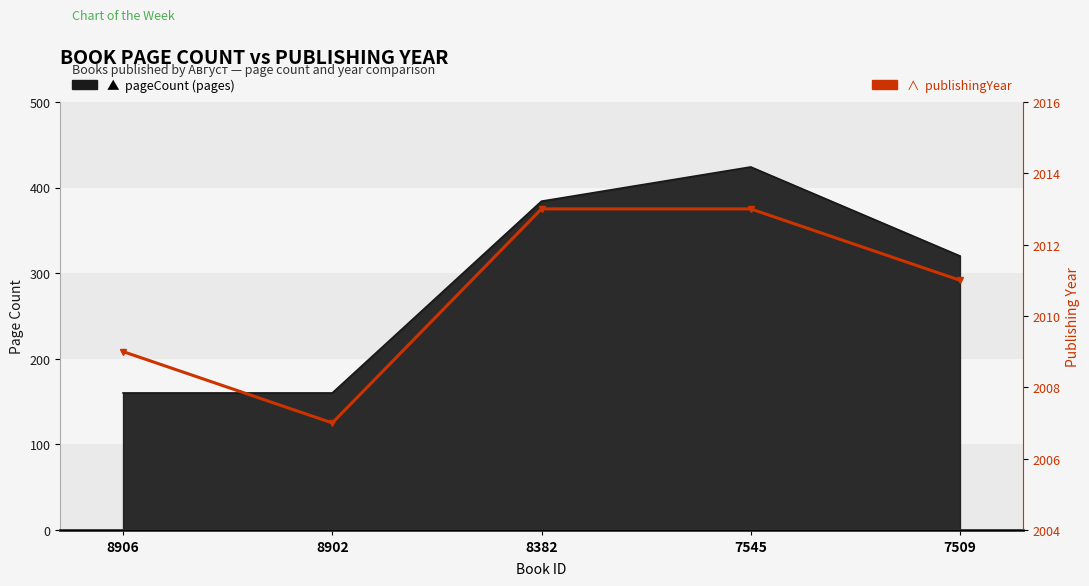

At which label does the data first exceed 2011?

8382